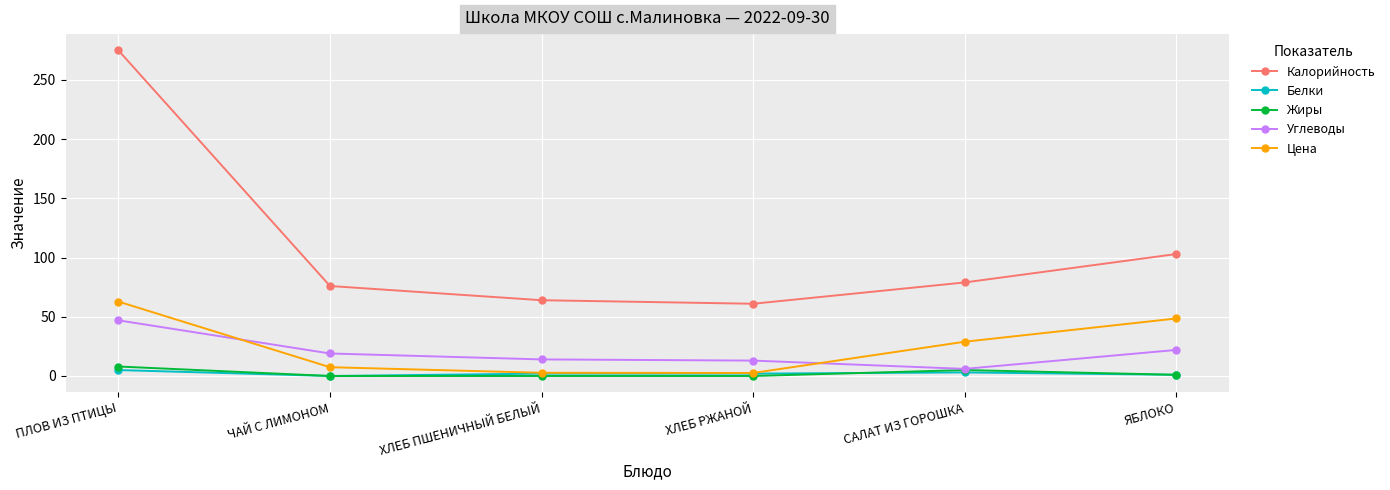

The Цена series shows 28.9 at САЛАТ ИЗ ГОРОШКА. True or false?

True